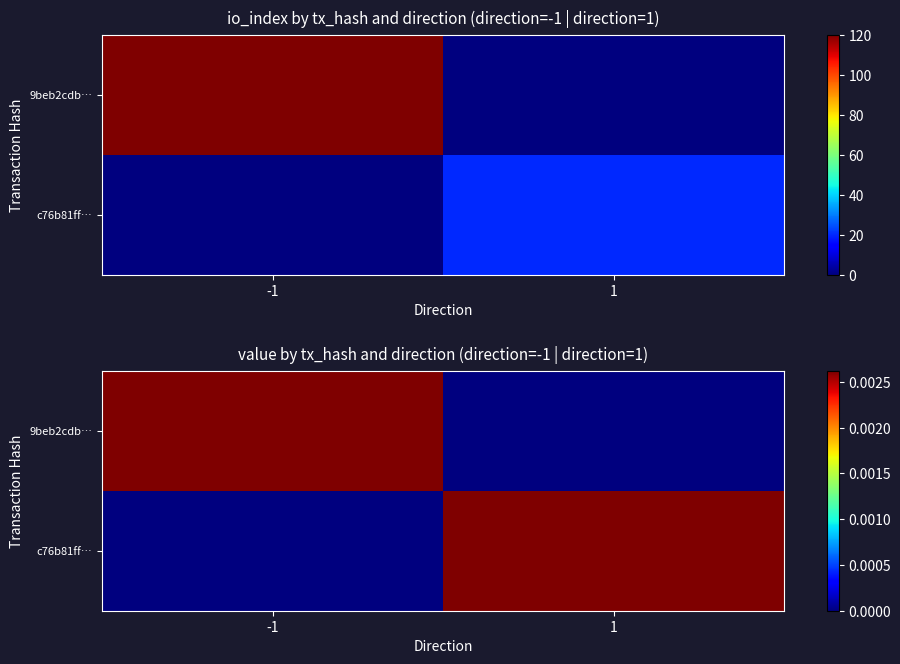

Rank the series at 1 from lowest to highest value.

9beb2cdb…, c76b81ff…